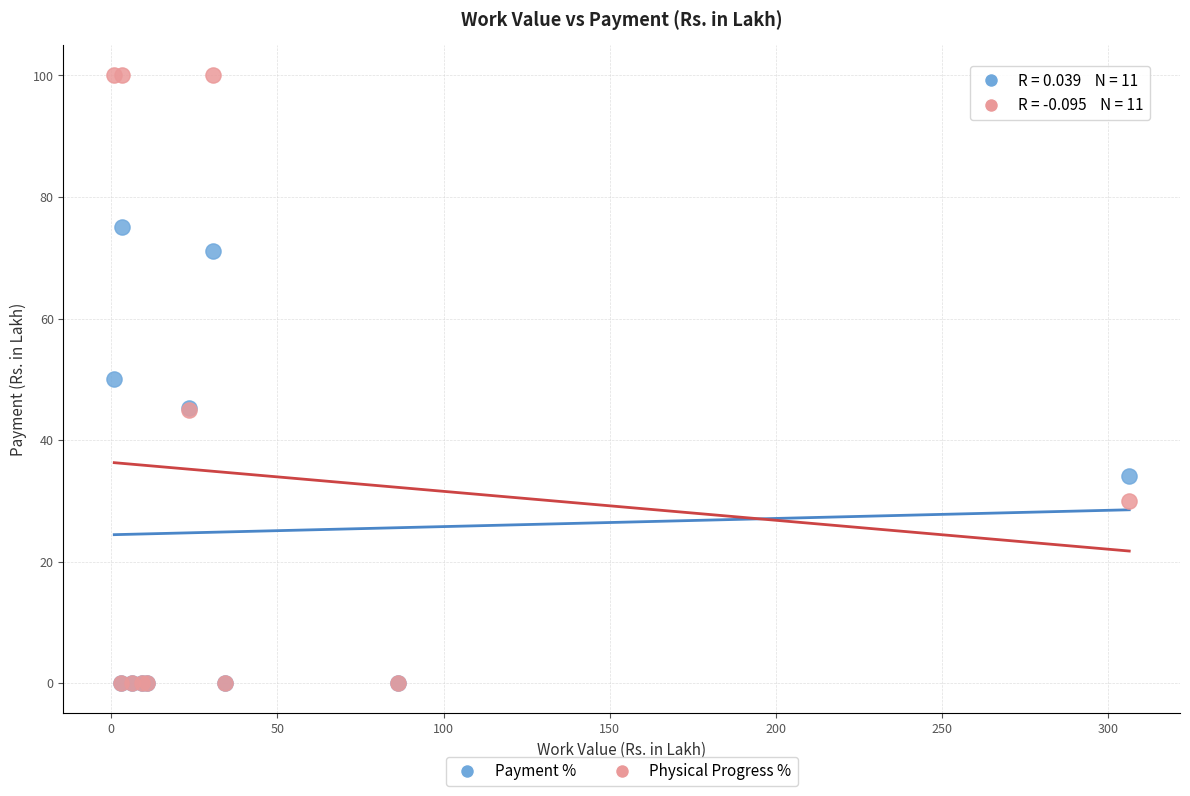

What are all the series names shown in the legend?

Payment %, Physical Progress %